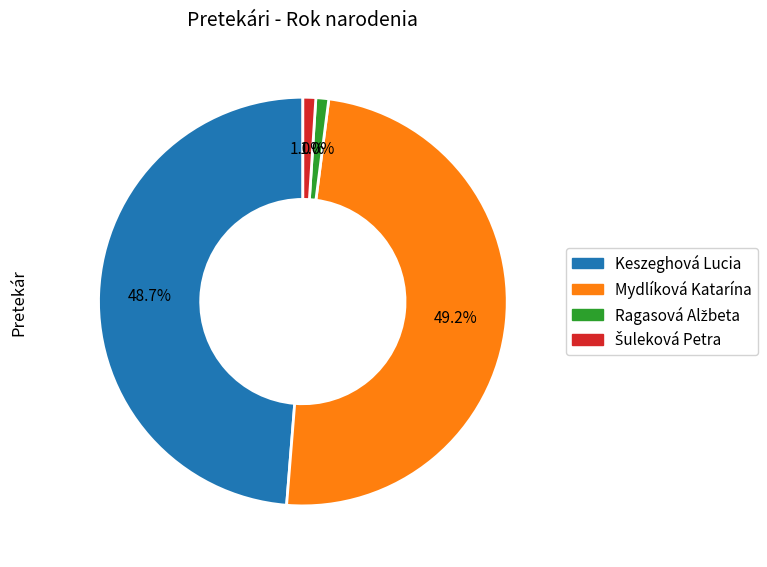

What percentage is NOT represented by Mydlíková Katarína?

50.8%